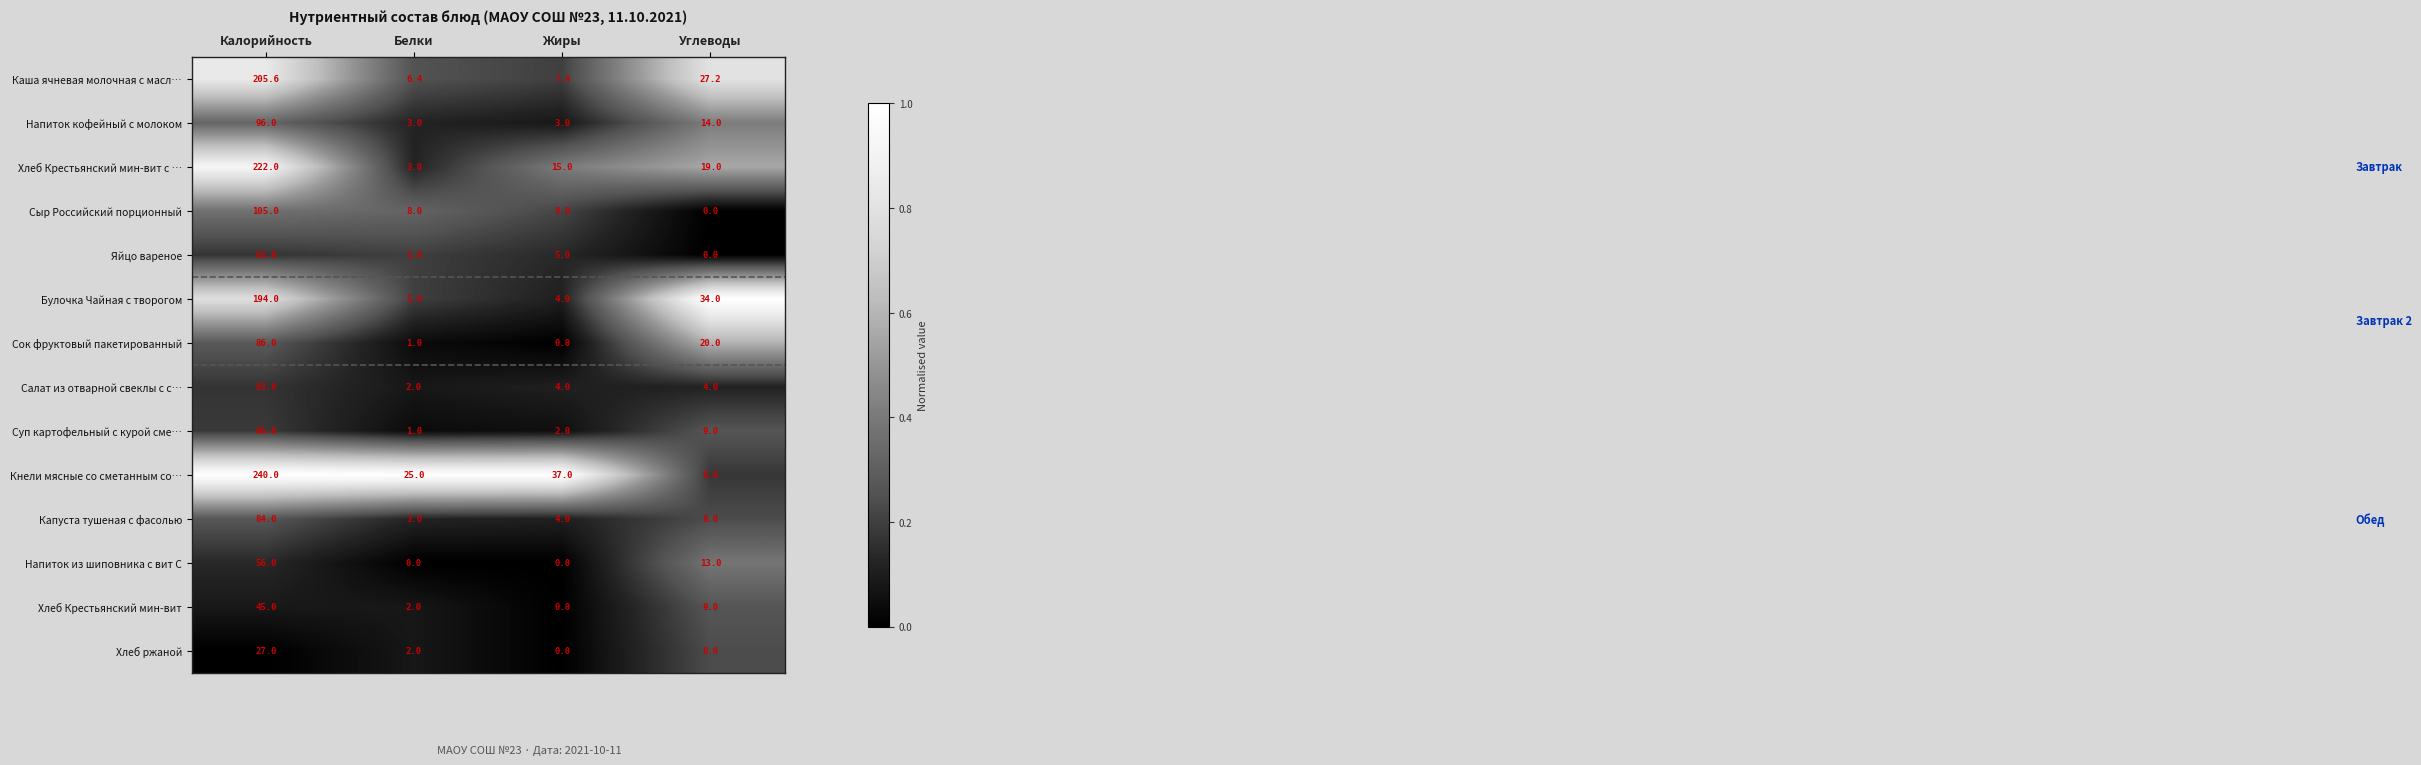

Rank the categories by Суп картофельный с курой сме… value from highest to lowest.

Калорийность, Углеводы, Жиры, Белки